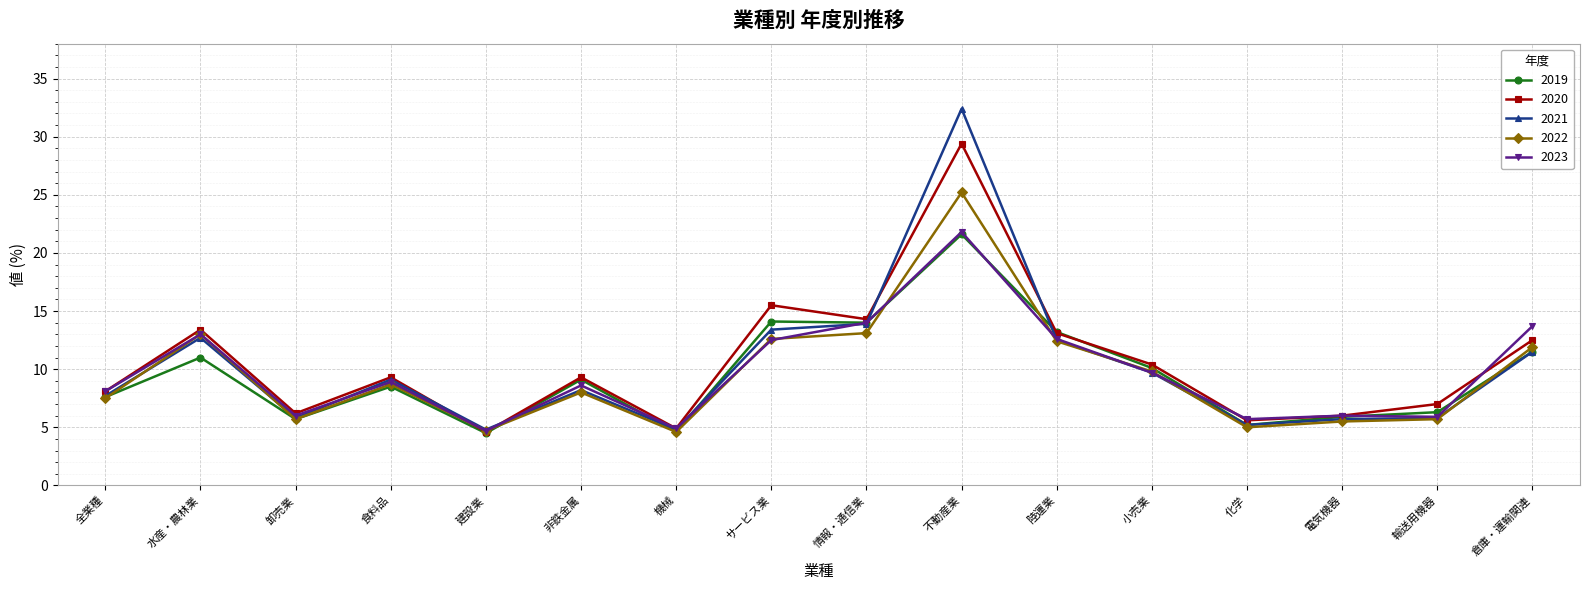

The value of 2021 at 倉庫・運輸関連 is 11.5. True or false?

True